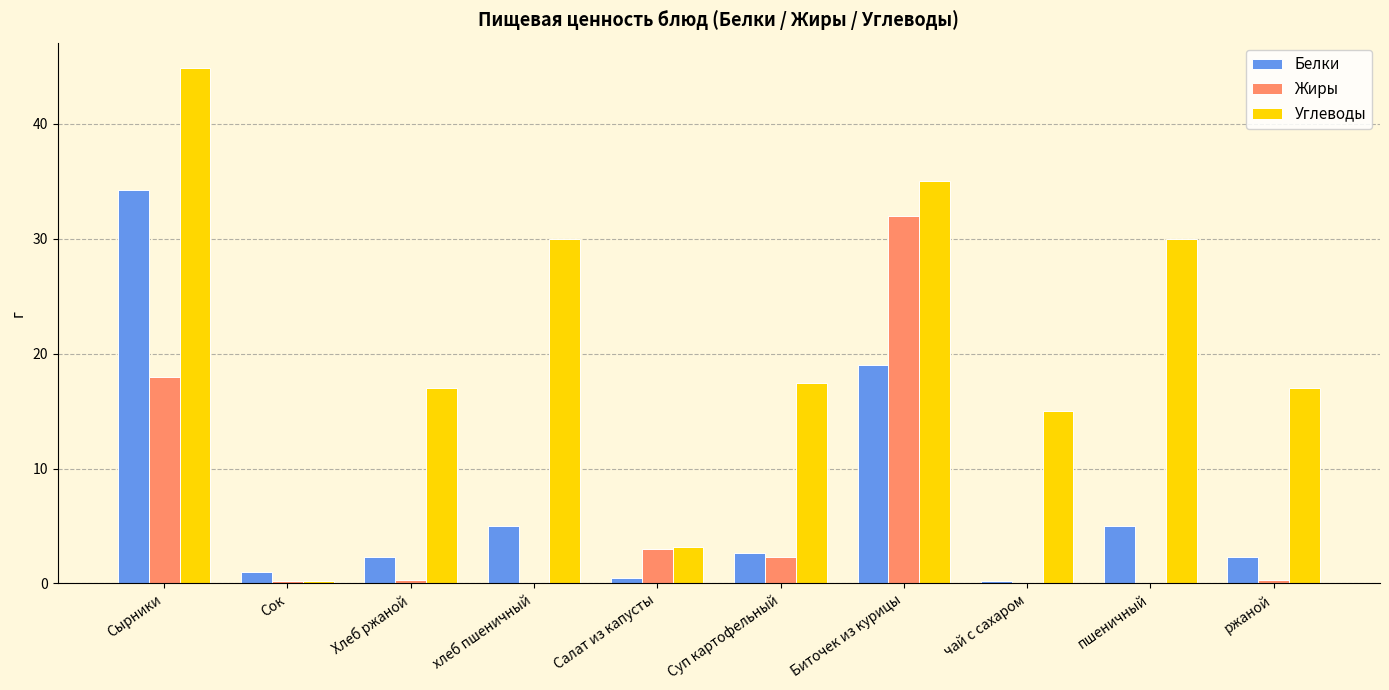

Is the value of Белки at Сок greater than the value of Углеводы at Сок?

Yes